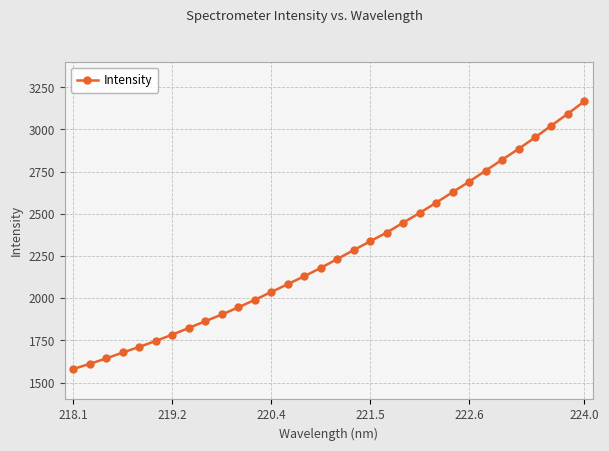

What is the maximum value shown in the chart?

3167.2